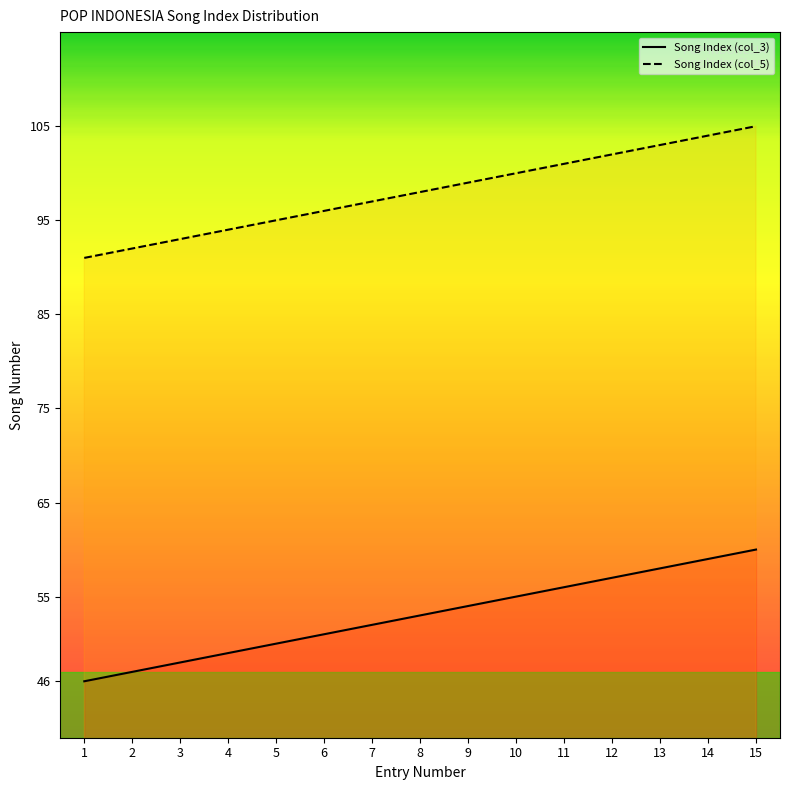

Where does the Song Index (col_5) series first go above 98?

9